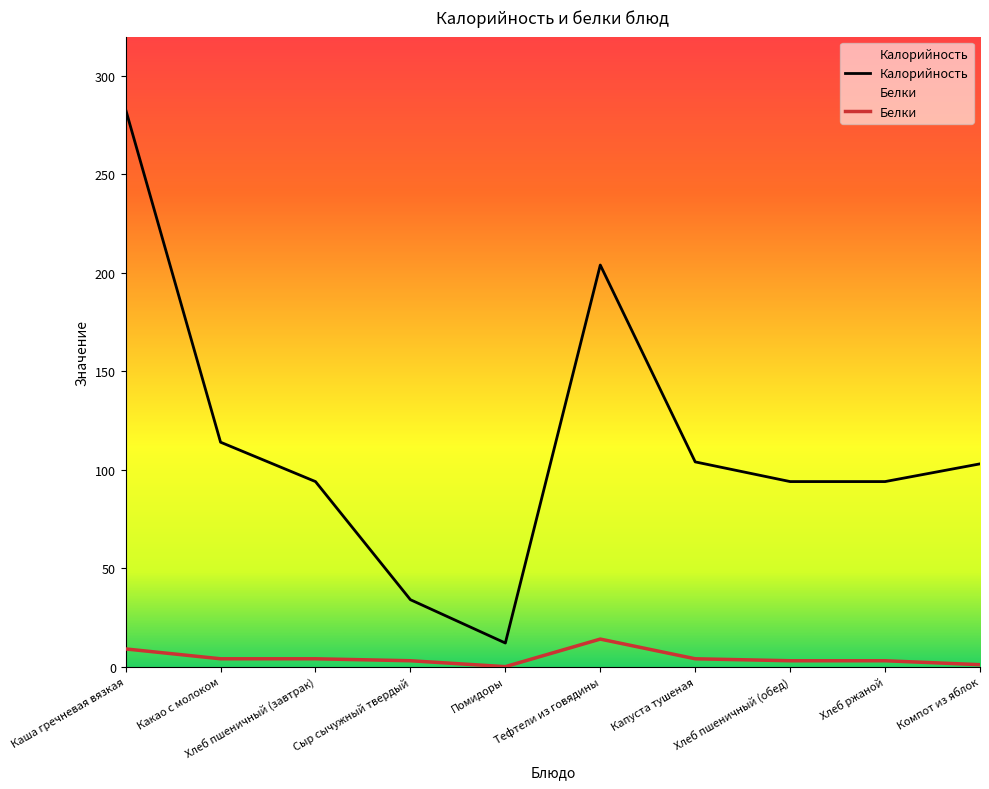

True or false: Калорийность and Белки cross at least once.

False